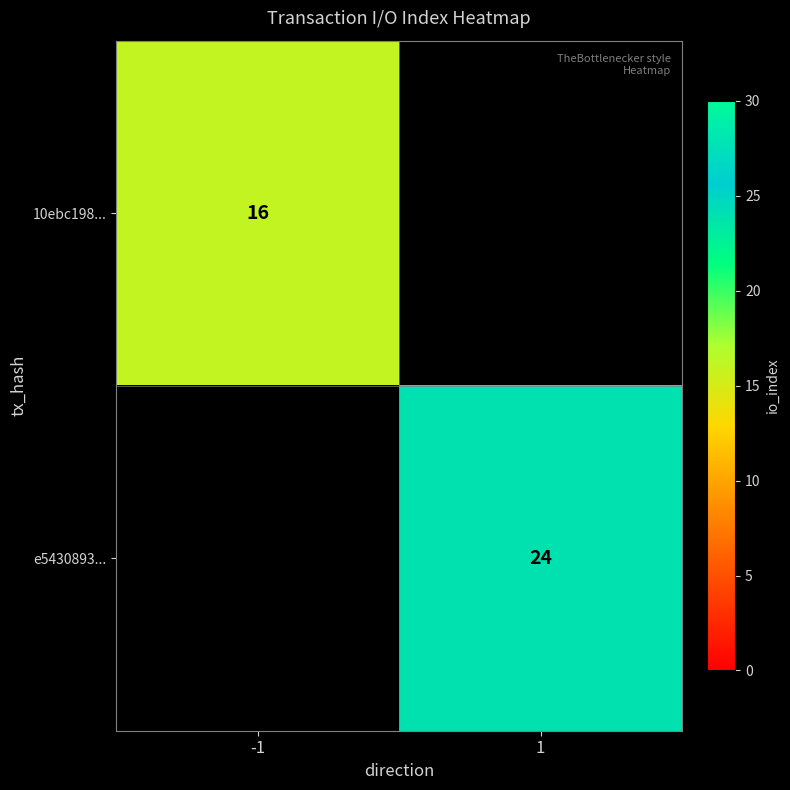

Is it true that 10ebc198... equals 16 at -1?

True